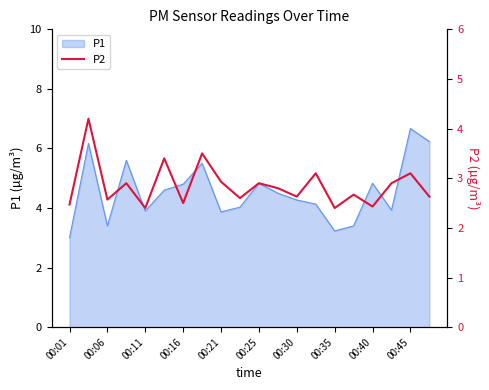

Is it true that P1 equals 3.2 at 00:35?

True